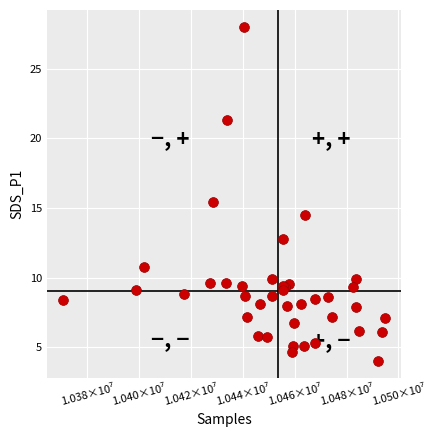

What Y value in the scatter plot is closest to 16?

15.4